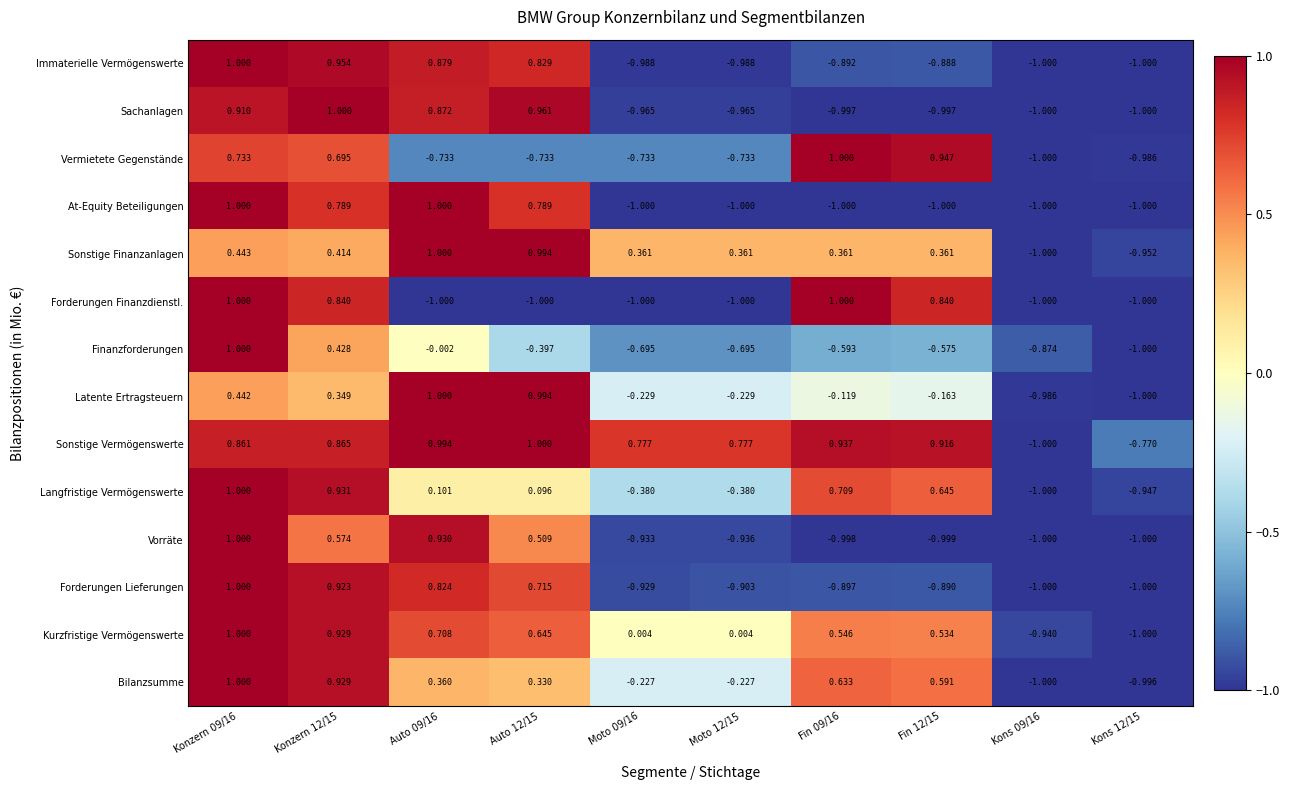

Between Auto 12/15 and Fin 09/16, which series saw the biggest shift?

Forderungen Finanzdienstl.